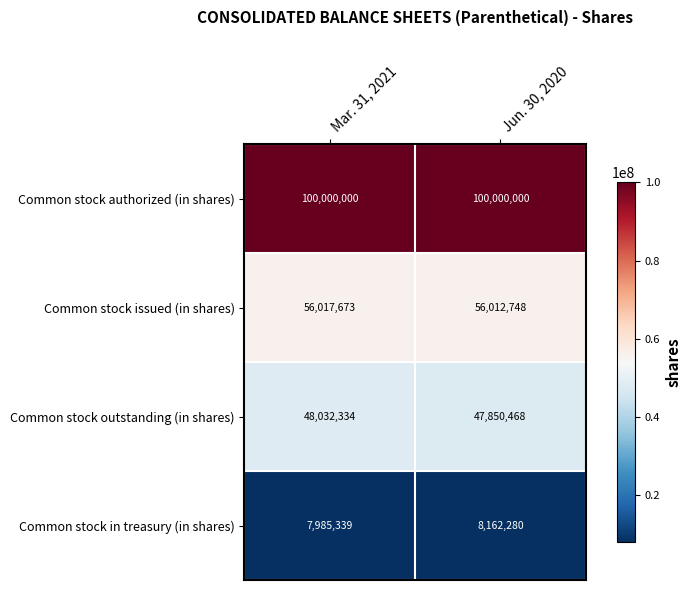

Reading right to left, extract all data points from this chart.

Common stock authorized (in shares): 100000000	100000000
Common stock issued (in shares): 56012748	56017673
Common stock outstanding (in shares): 47850468	48032334
Common stock in treasury (in shares): 8162280	7985339